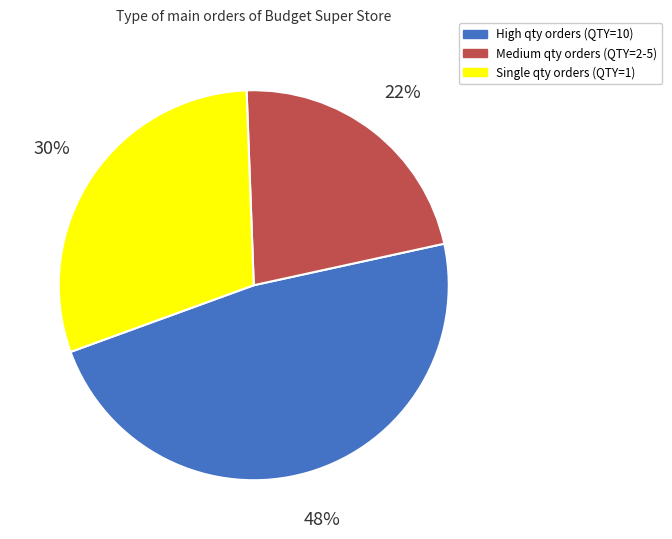

Is there a majority slice in this chart?

No